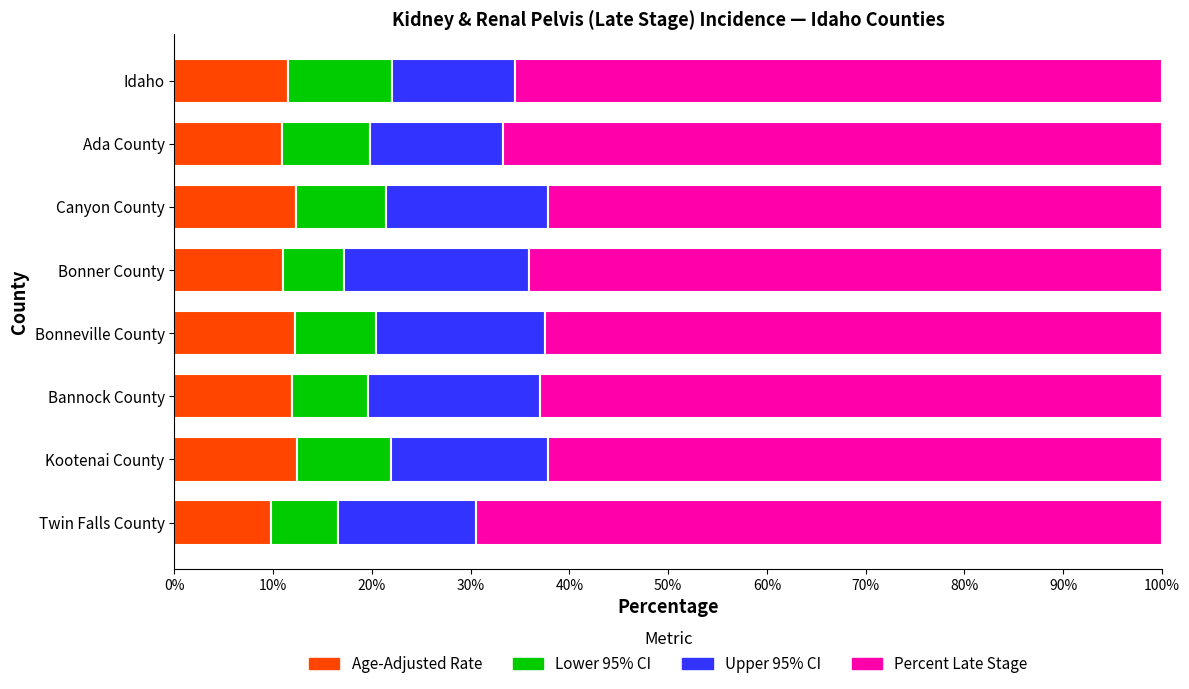

What is the total value across all series at Ada County?

100.0